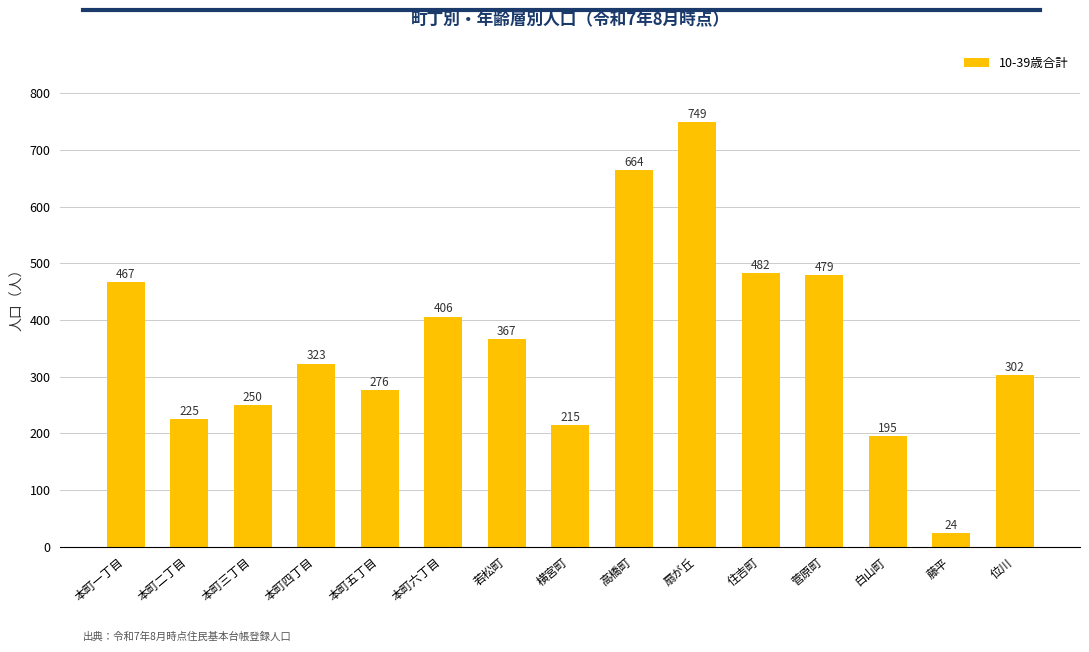

Which category has the lowest value across all series?

藤平